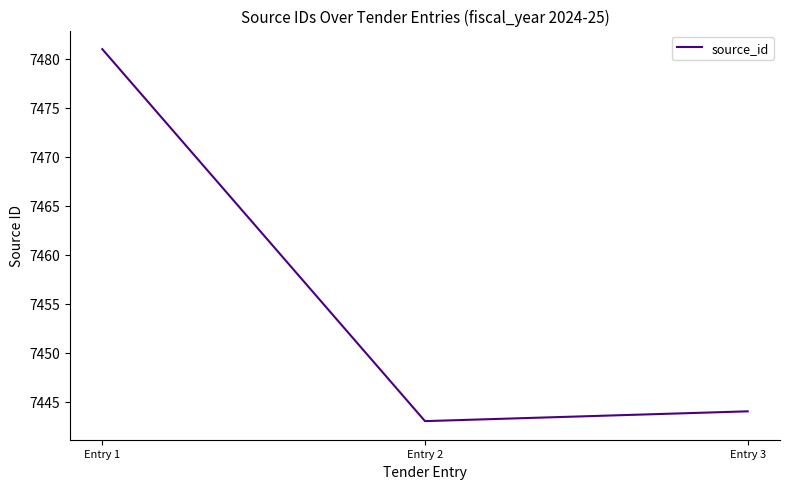

Is it true that the value at Entry 2 is 7443?

True